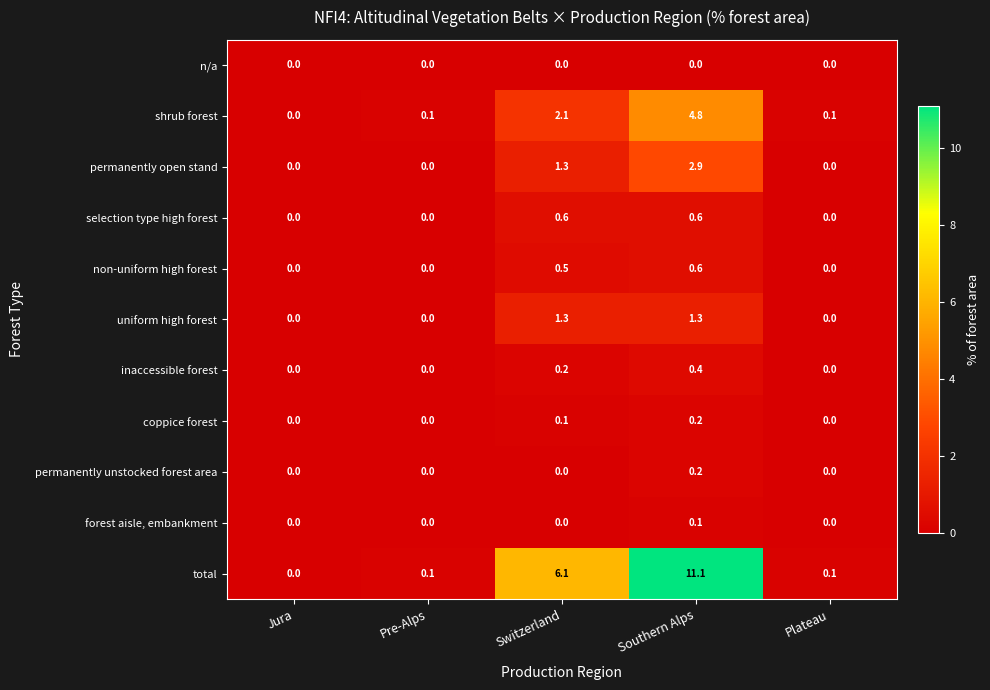

Which series changed the most between Southern Alps and Plateau?

total